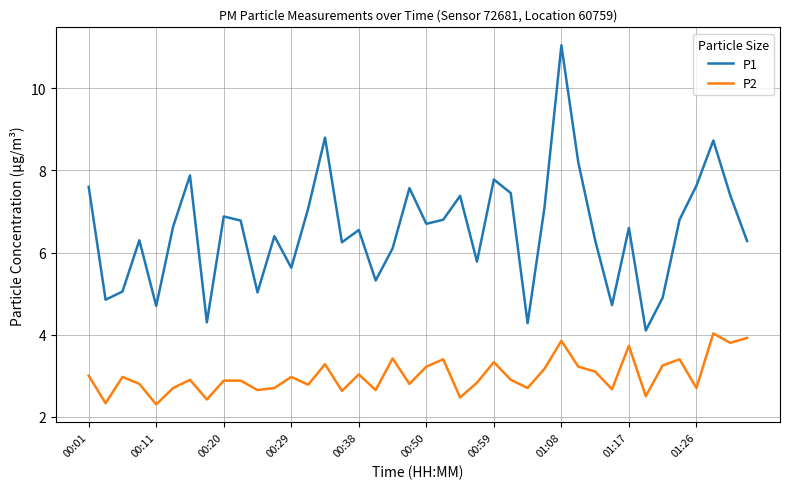

True or false: P2 and P1 cross at least once.

False